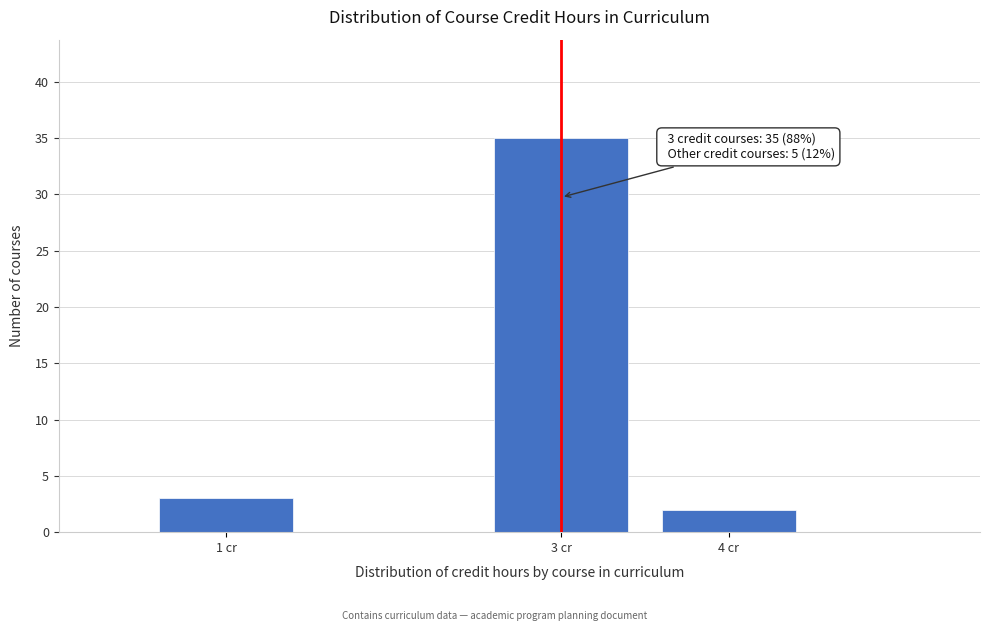

Reading left to right, extract all data points from this chart.

3	35	2